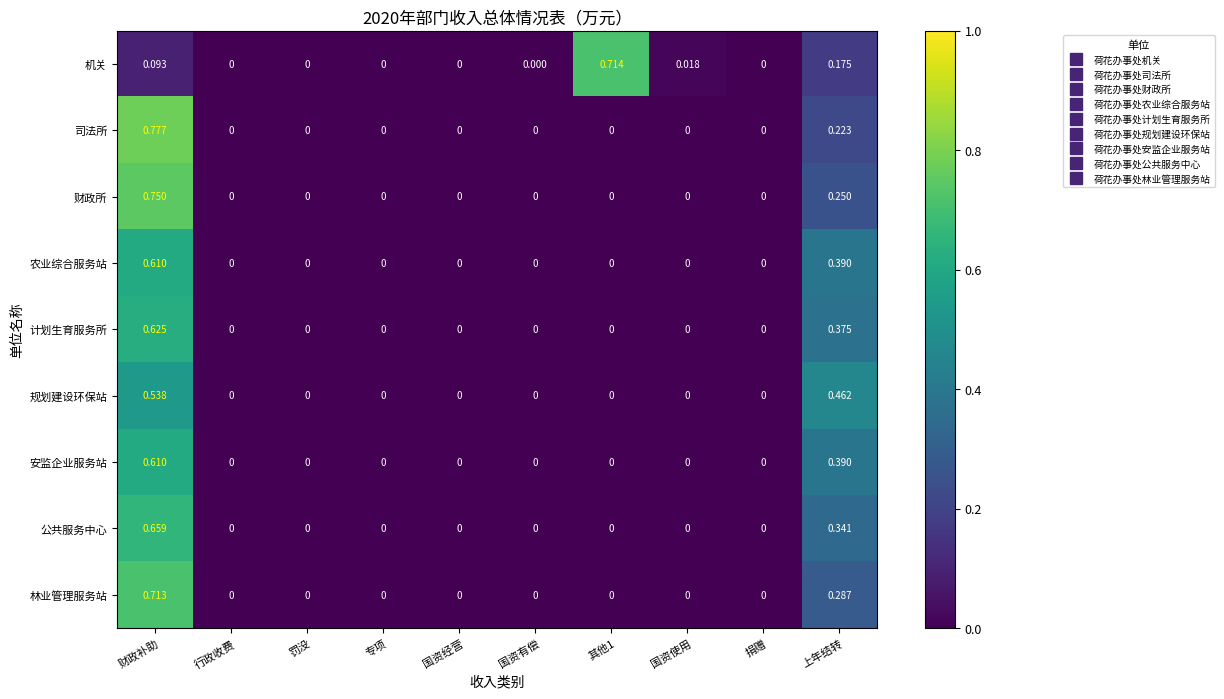

Which category has the highest value across all series?

财政补助